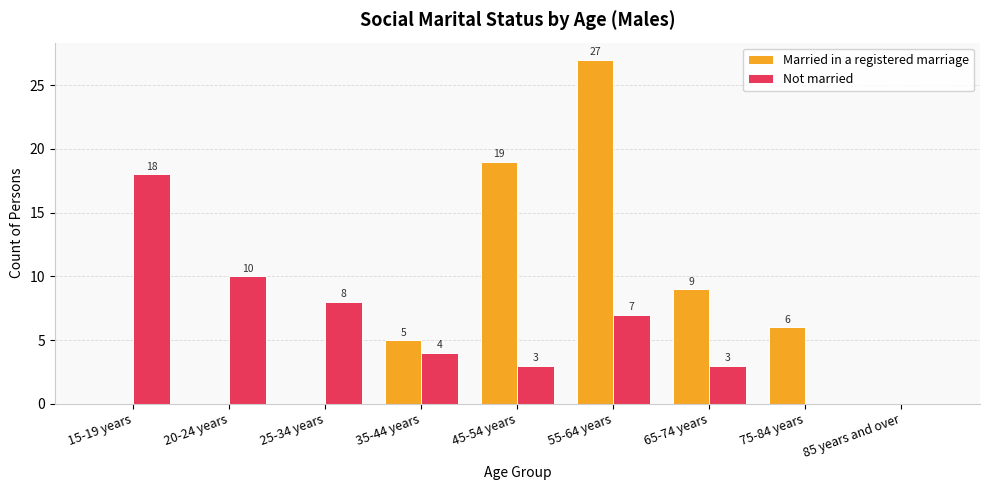

Which series has the widest spread of values?

Married in a registered marriage